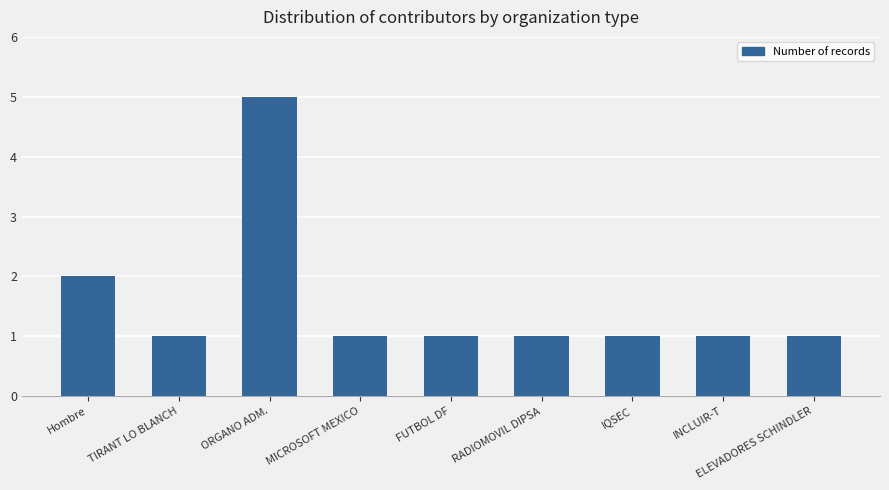

How many bars are there in total?

9